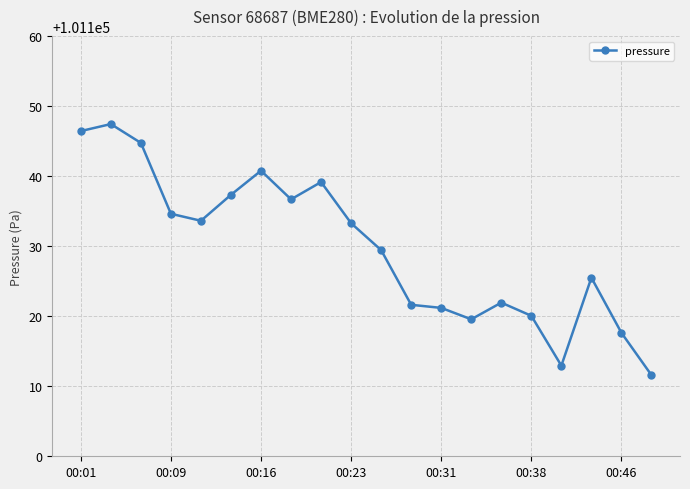

Is this an area chart (filled region under the line)?

No